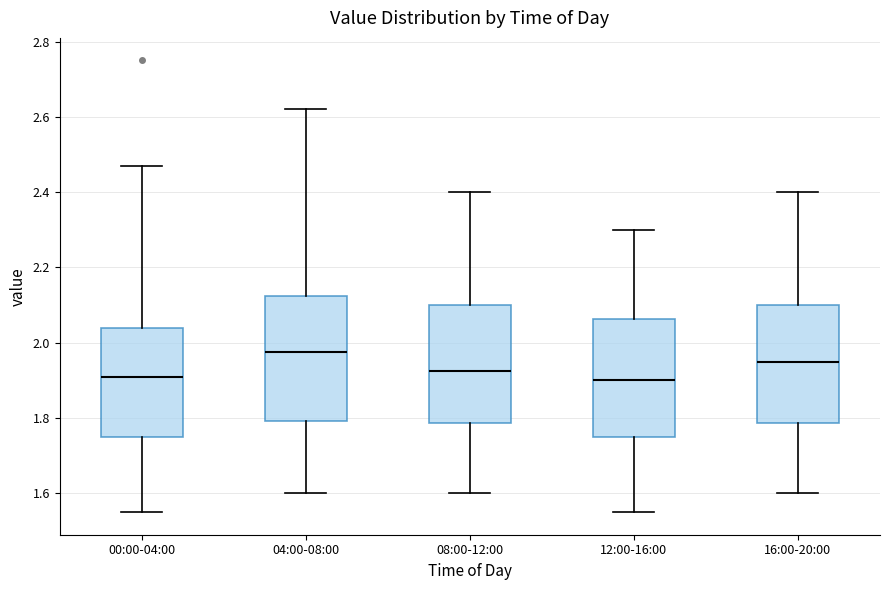

Reading left to right, read every box against the y-axis: the position of its median line, the range the box covers, and the ends of its whiskers. The values are not printed on the chart, so give them approximately, as read against the axis.

00:00-04:00: median 1.92, box 1.76 to 2.04, whiskers 1.56 to 2.48
04:00-08:00: median 1.98, box 1.80 to 2.12, whiskers 1.60 to 2.62
08:00-12:00: median 1.92, box 1.78 to 2.10, whiskers 1.60 to 2.40
12:00-16:00: median 1.90, box 1.76 to 2.06, whiskers 1.56 to 2.30
16:00-20:00: median 1.96, box 1.78 to 2.10, whiskers 1.60 to 2.40